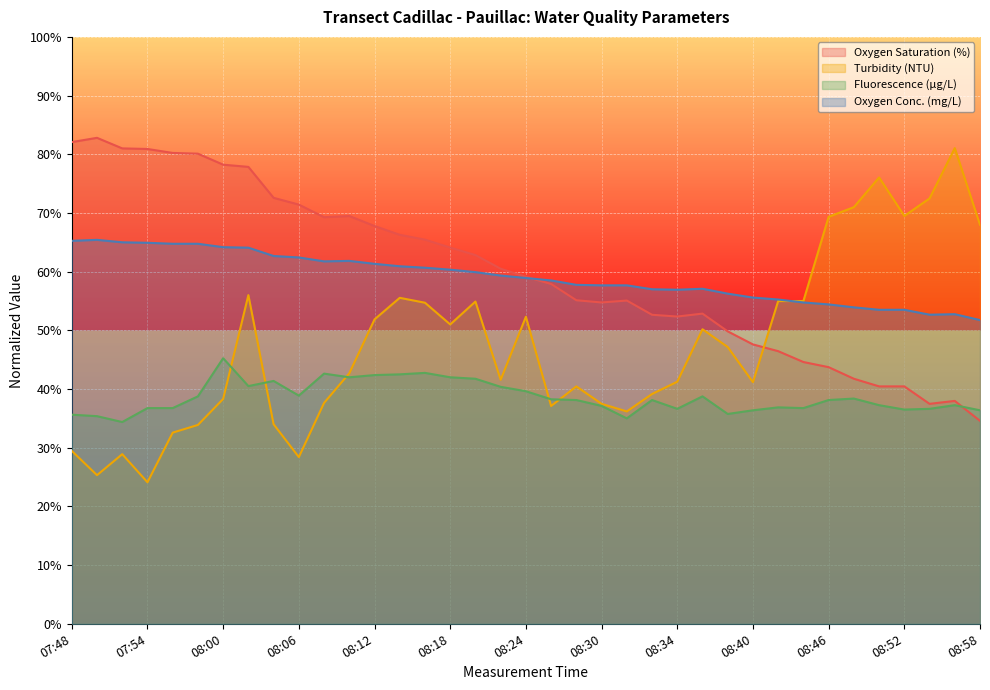

What is the sum of all Oxygen Conc. (mg/L) values?

2185.3